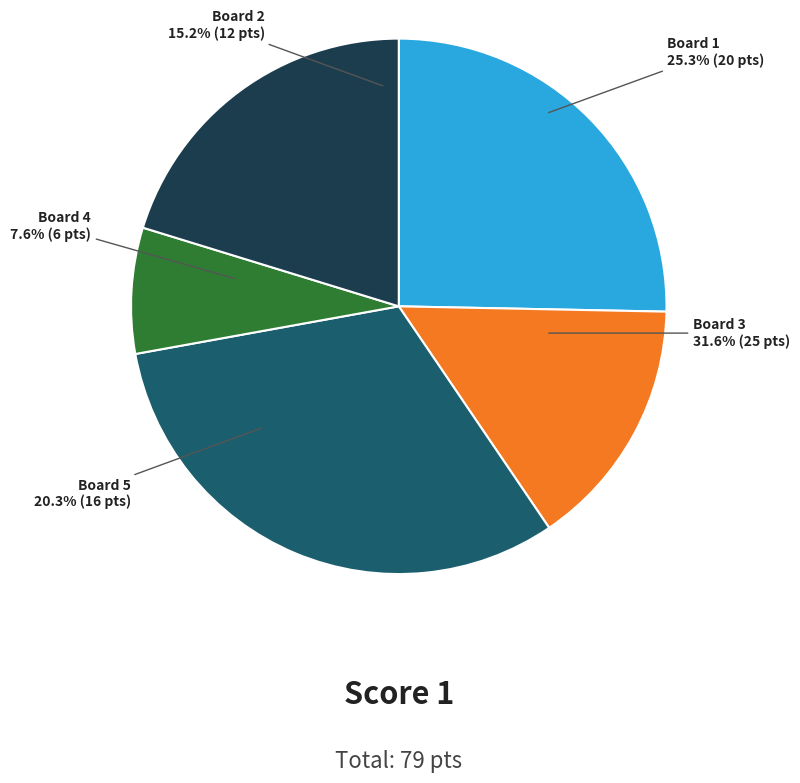

To the nearest percent, what portion does Board 4 represent?

8%